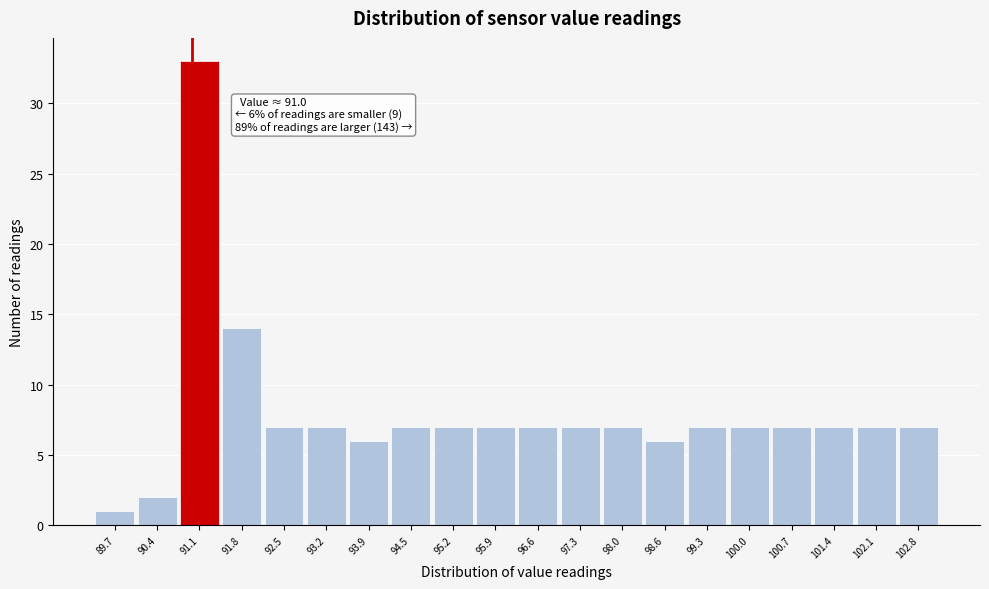

Which range on the x-axis has the tallest bar?

90.8 to 91.5